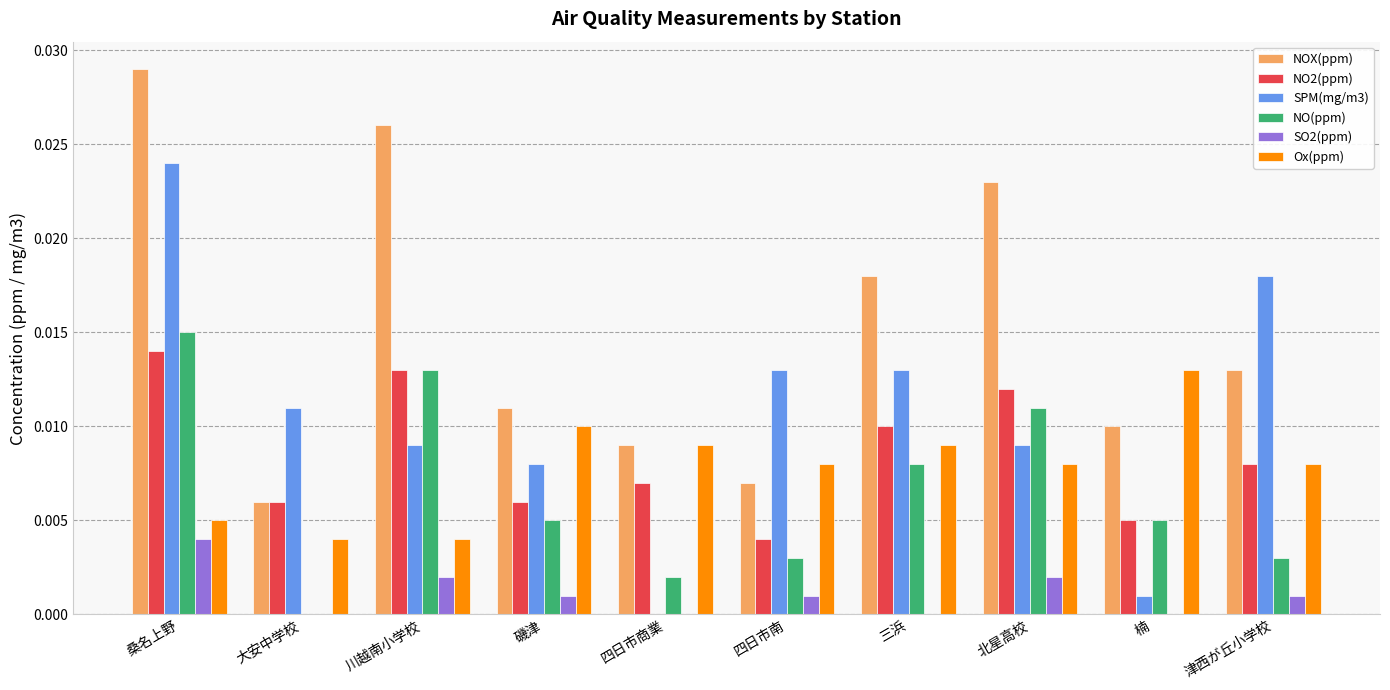

At which category is the sum across all series the highest?

桑名上野